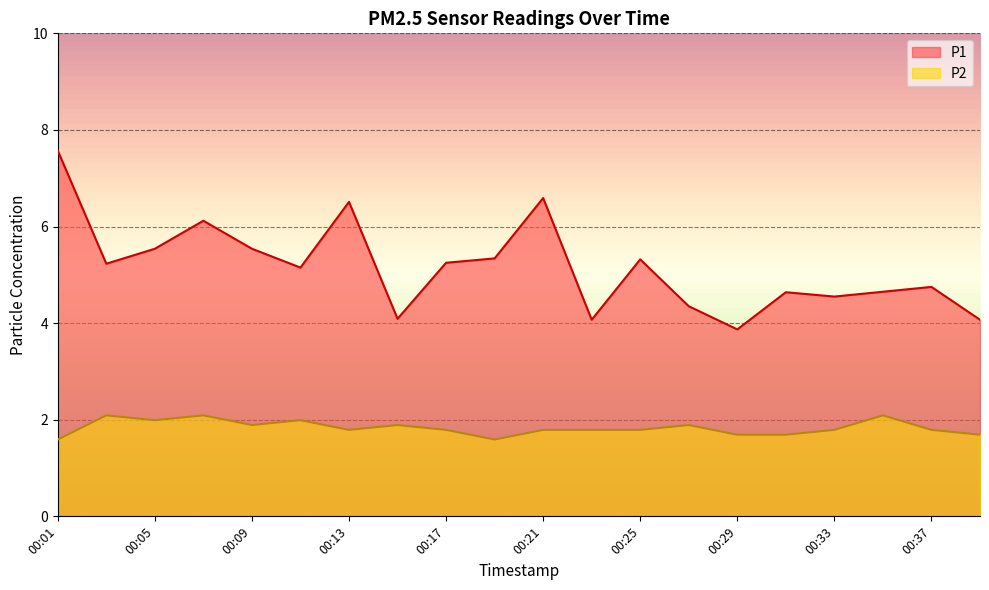

At which label does P1 first exceed 5?

00:01